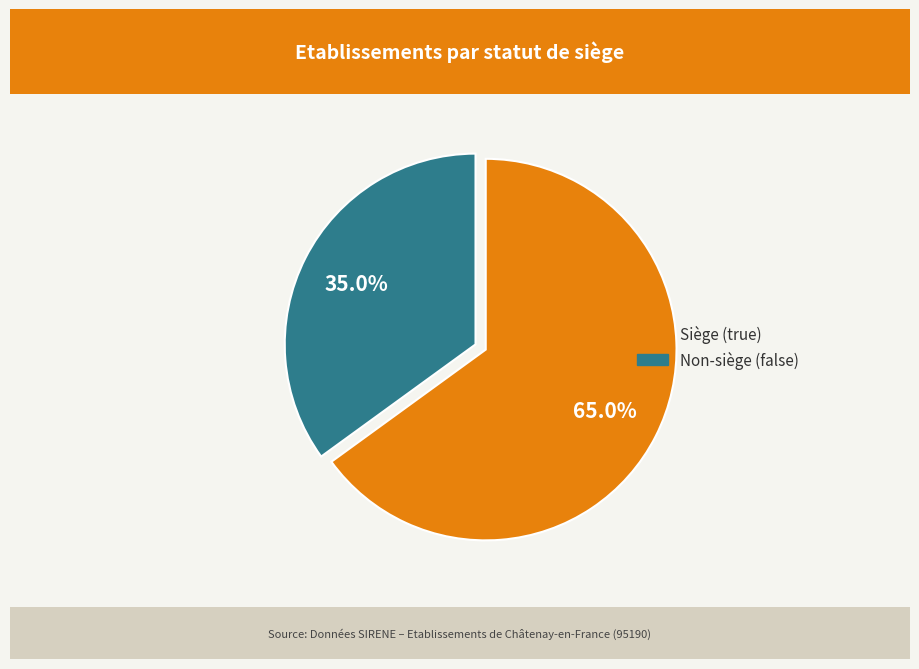

Is there a majority slice in this chart?

Yes